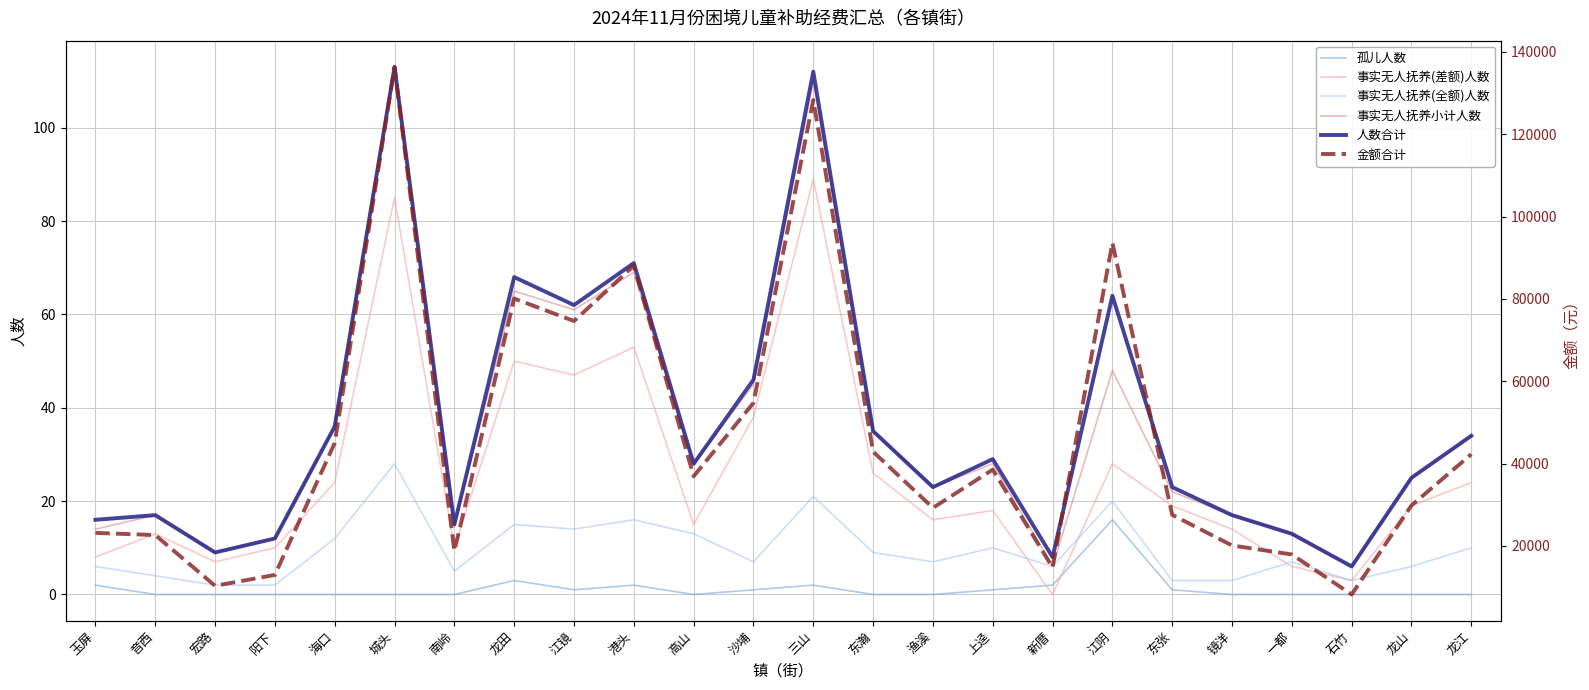

Where is 金额合计 nearest to the value 72265?

江镜